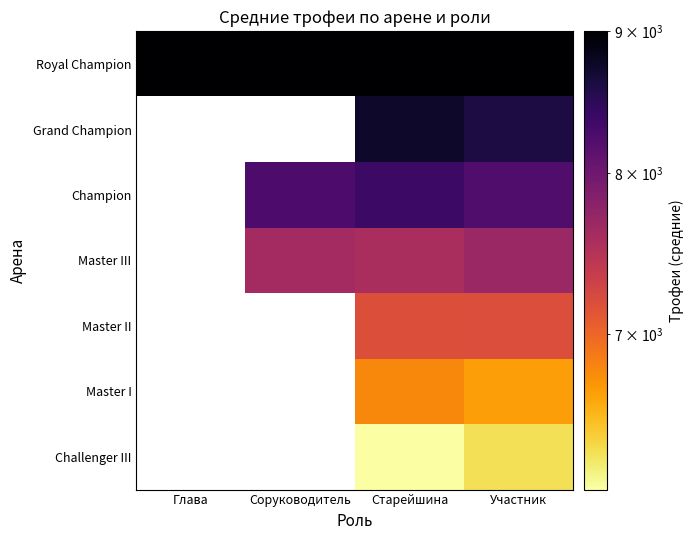

Is the value of Master II at Соруководитель greater than the value of Master I at Участник?

No